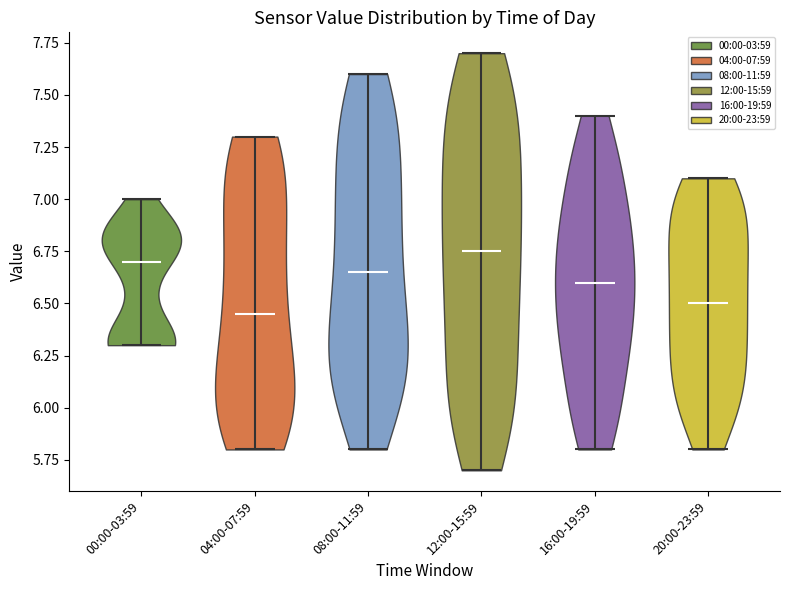

Where does the median line of the violin for 00:00-03:59 sit on the y-axis? The values are not printed on the chart, so give them approximately, as read against the axis.

6.70